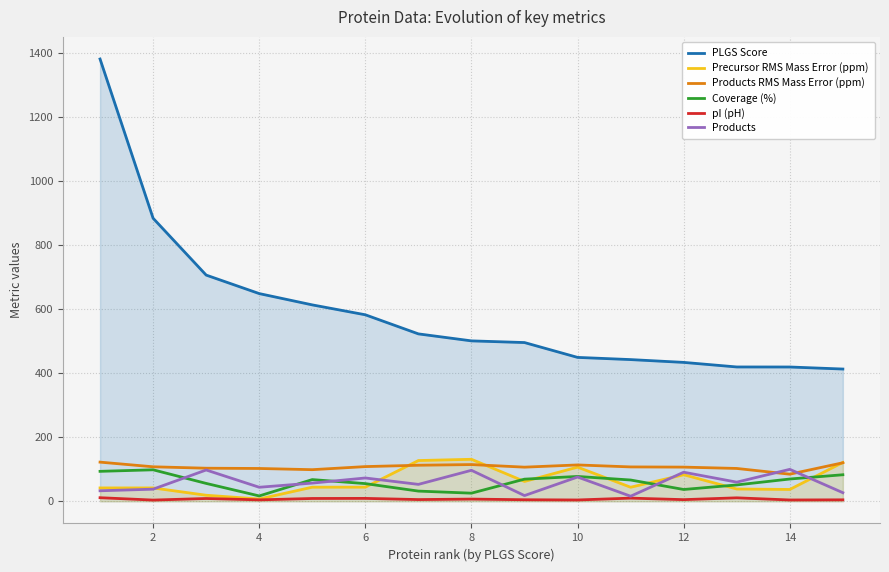

What is the value of the Products RMS Mass Error (ppm) point at the 10th from the left?

113.8